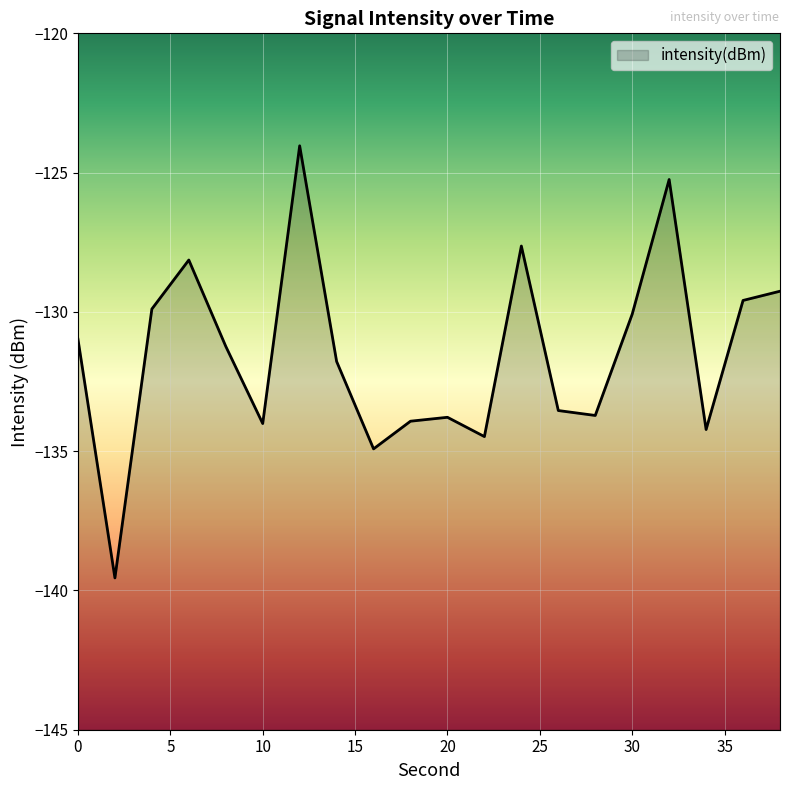

The value at 22 is -204.7. True or false?

False